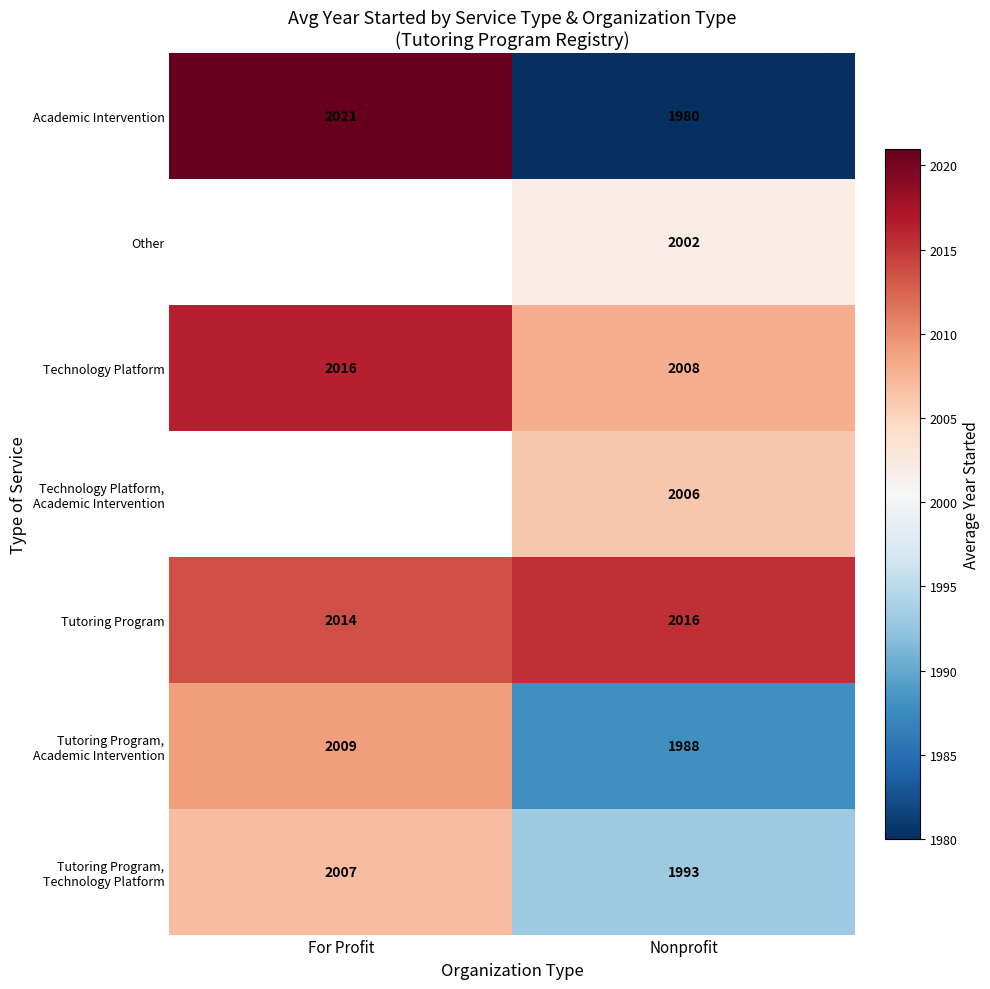

What is the difference between the highest and lowest values at Nonprofit?

36